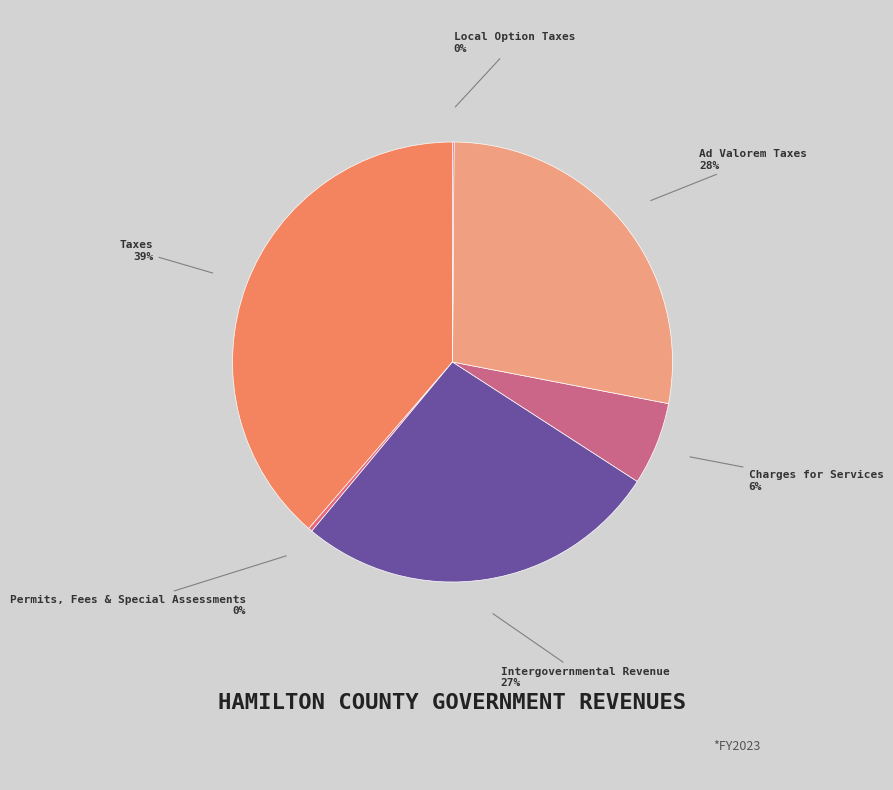

Is there any slice that represents more than half of the pie?

No